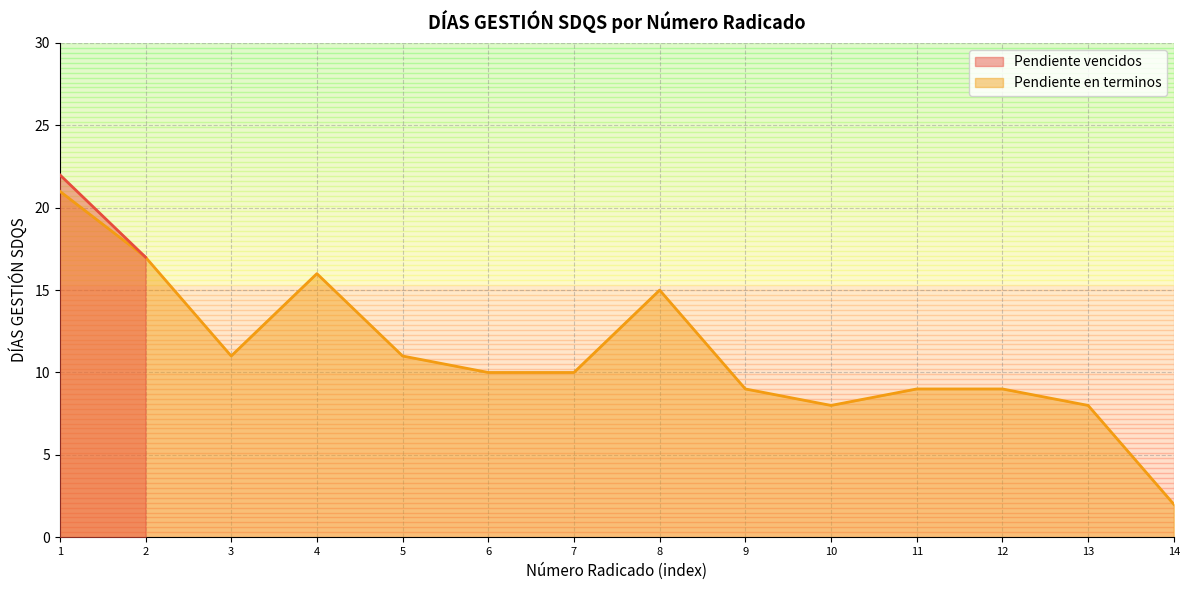

The Pendiente en terminos series shows 12 at 9. True or false?

False